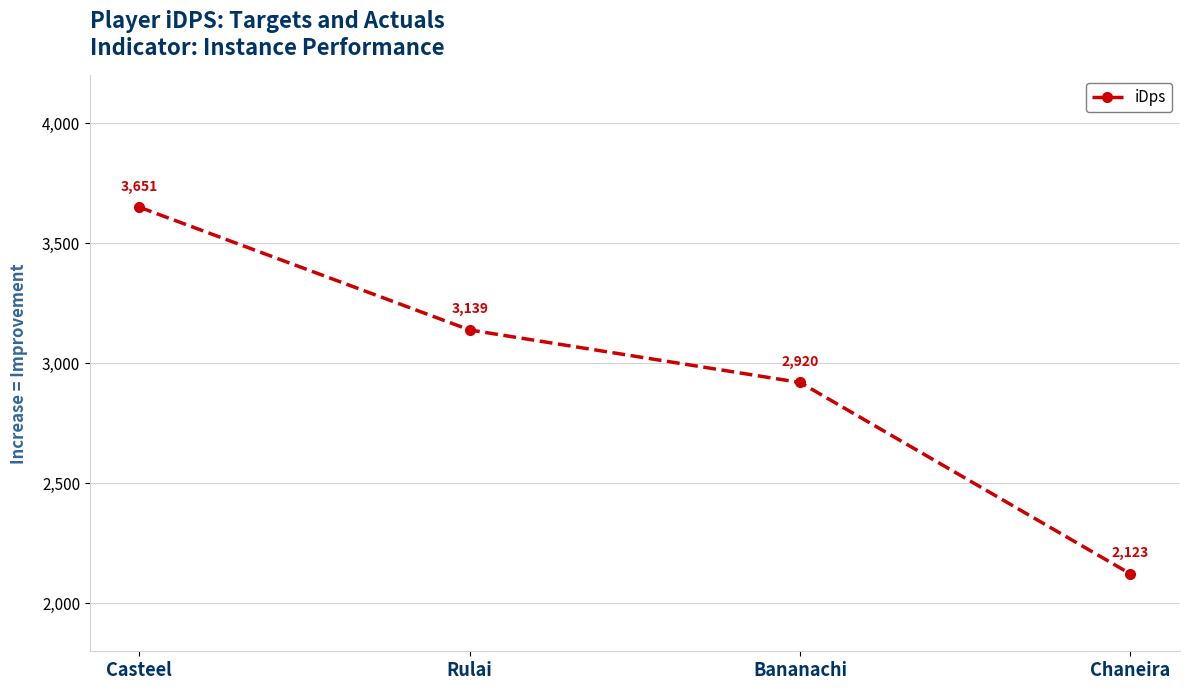

What is the approximate value at Chaneira?

2122.5